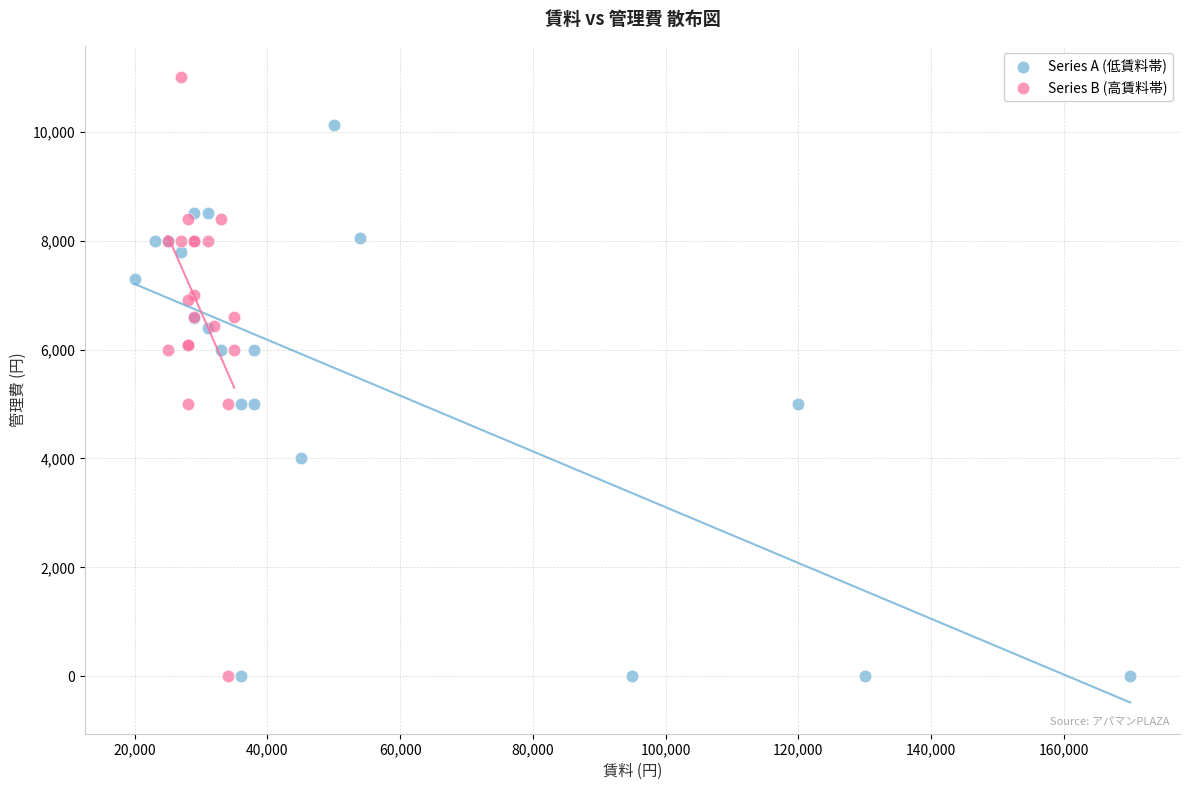

Which series has the largest Y range (max minus min)?

Series B (高賃料帯)